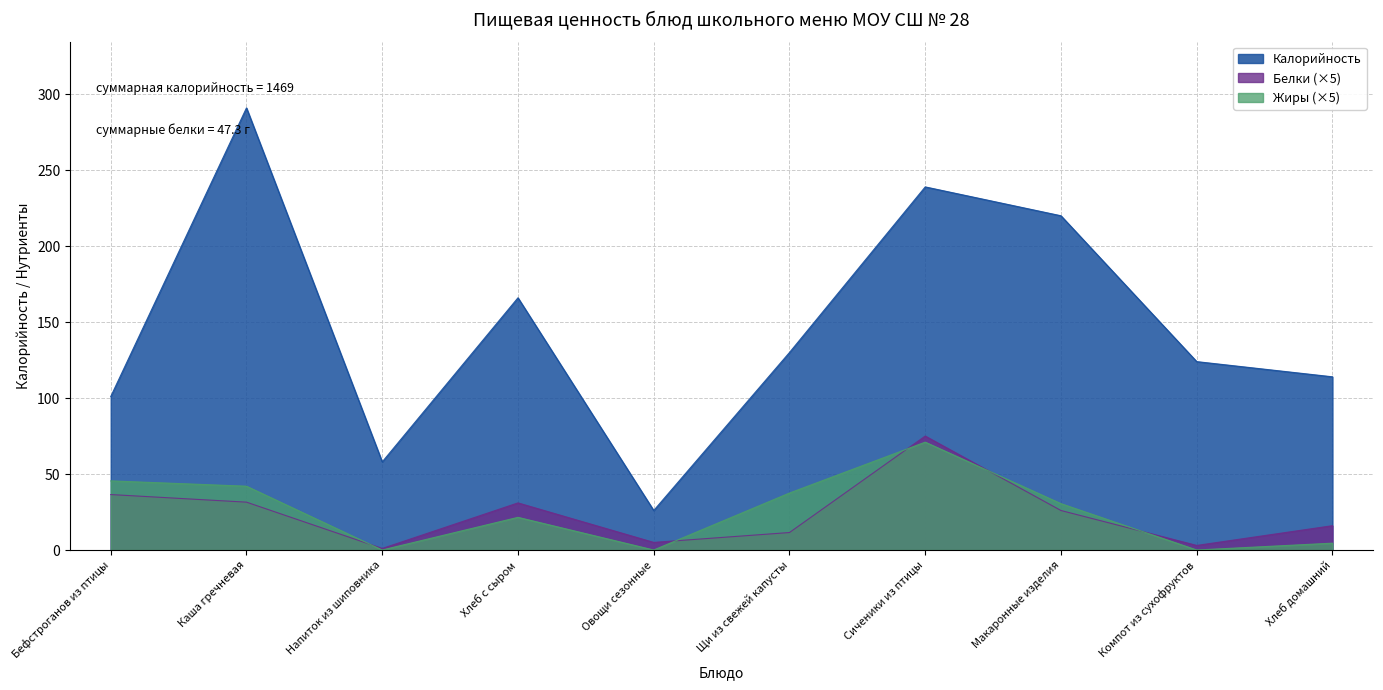

What is the total value across all series at Макаронные изделия?

276.5